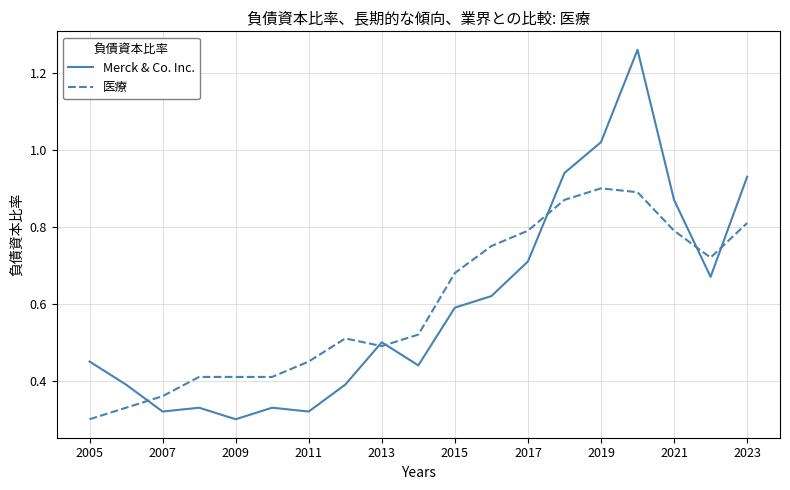

Rank the series by their maximum value, from lowest to highest.

医療, Merck & Co. Inc.